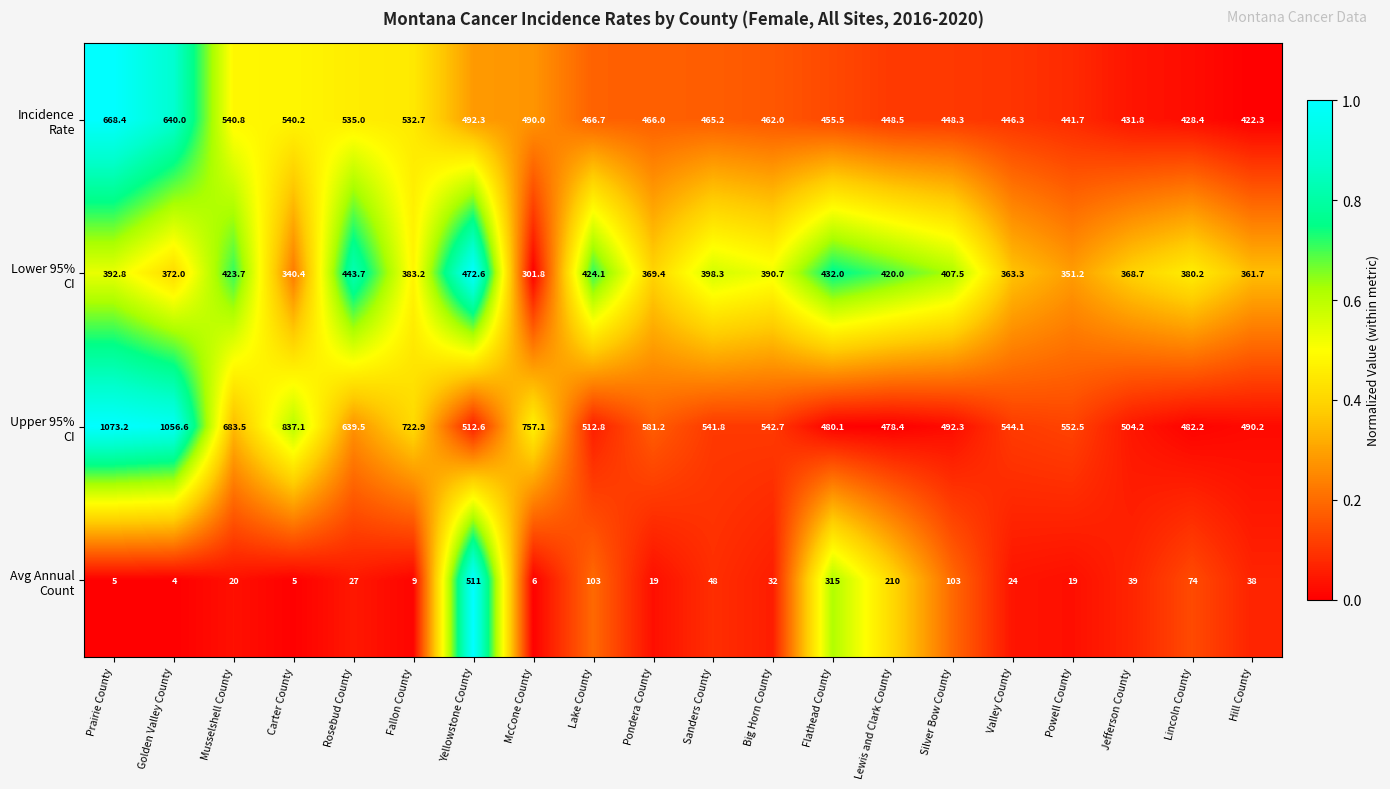

What is the difference between the highest and lowest values at Big Horn County?

510.7